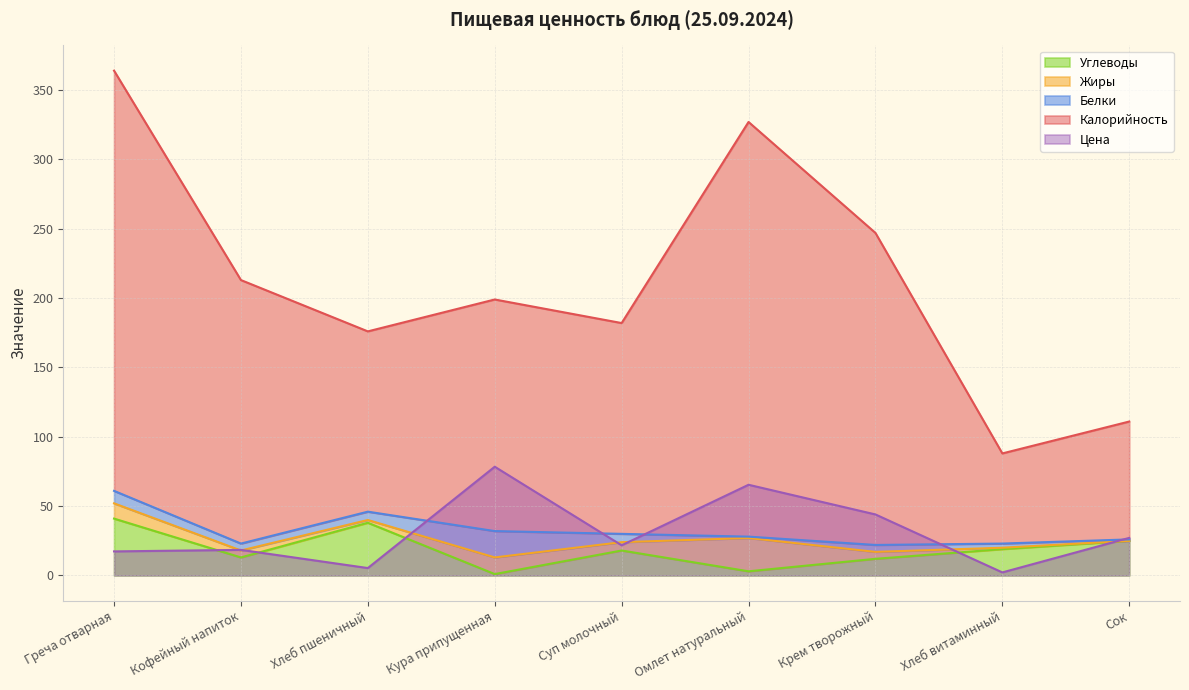

What is the average value of the Углеводы series?

18.9